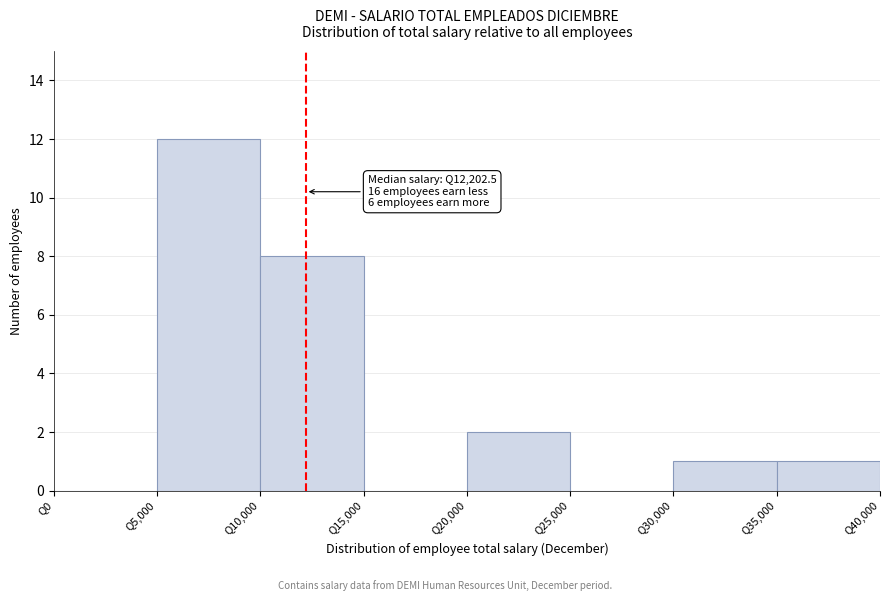

Which range on the x-axis has the tallest bar?

5000 to 10000